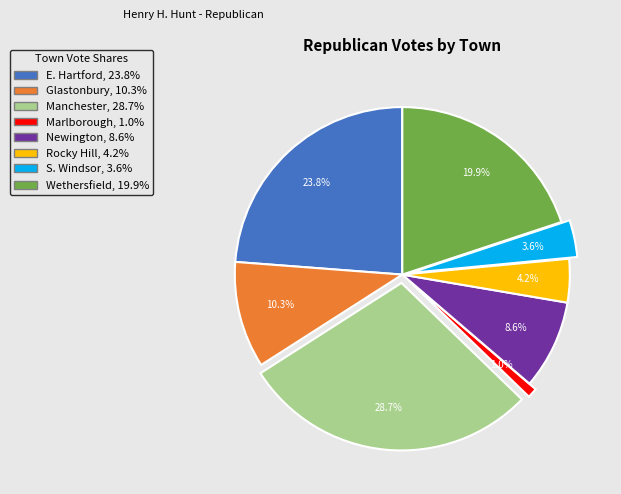

Which has a higher value, Glastonbury or E. Hartford?

E. Hartford